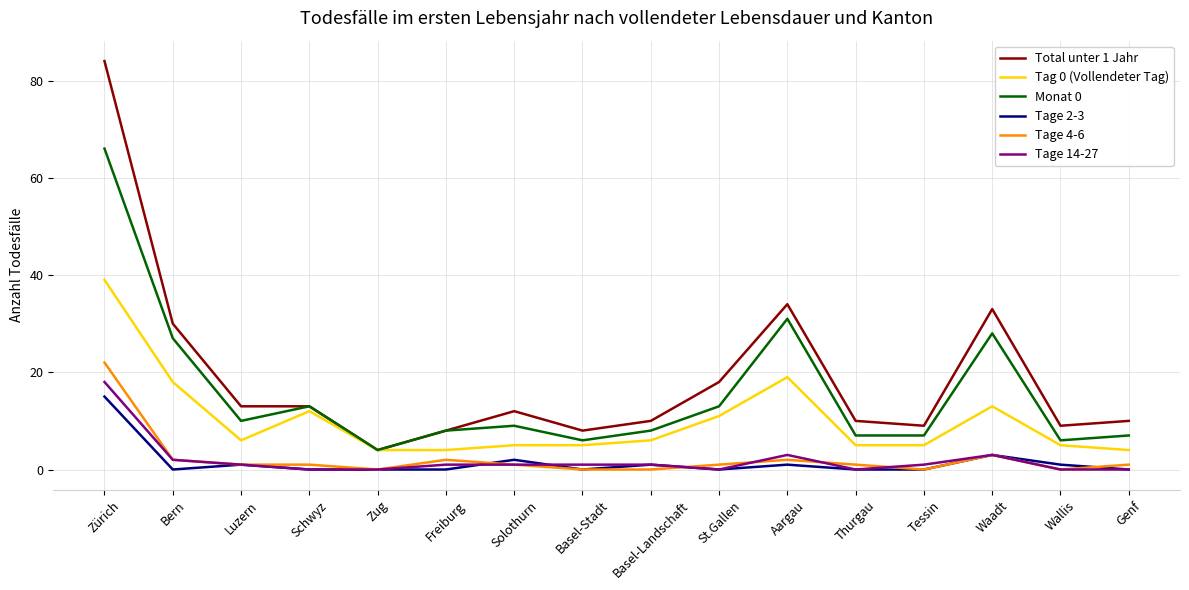

What is the difference between the highest and lowest values at Schwyz?

13